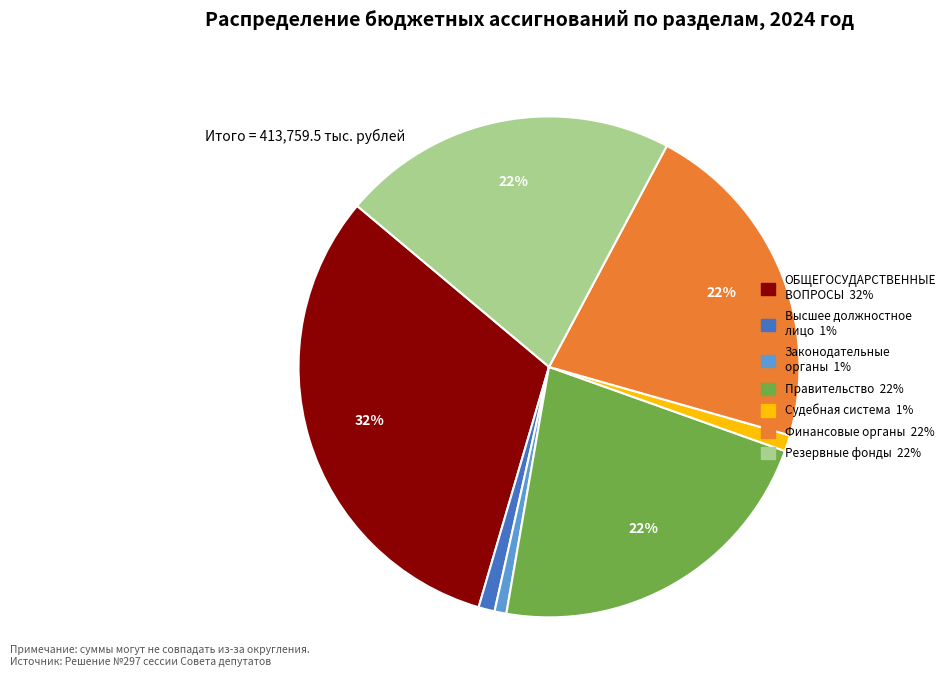

To the nearest percent, what is the average slice percentage?

14%